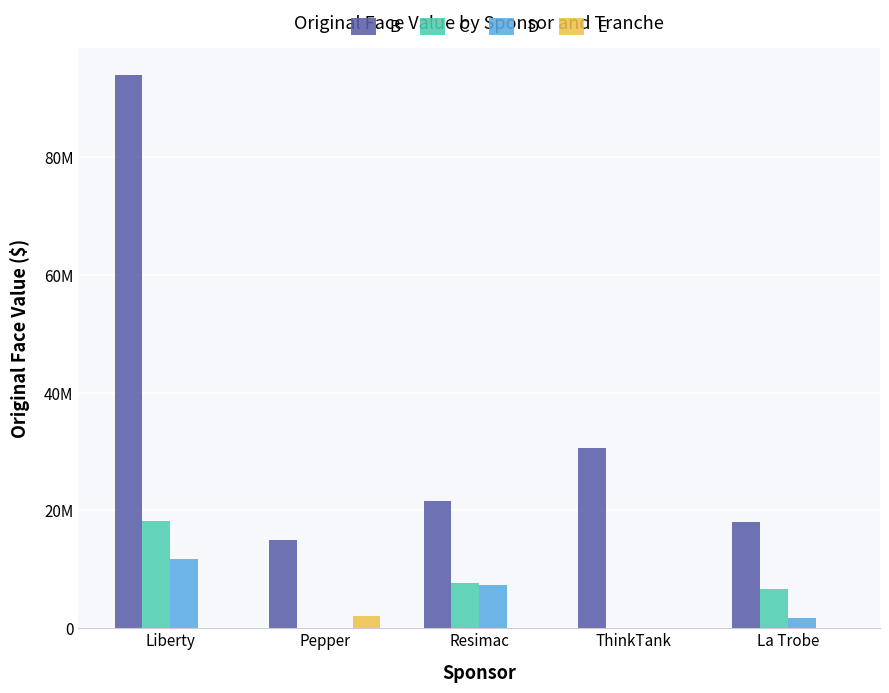

What is the difference between the maximum and minimum values in the E series?

2000000